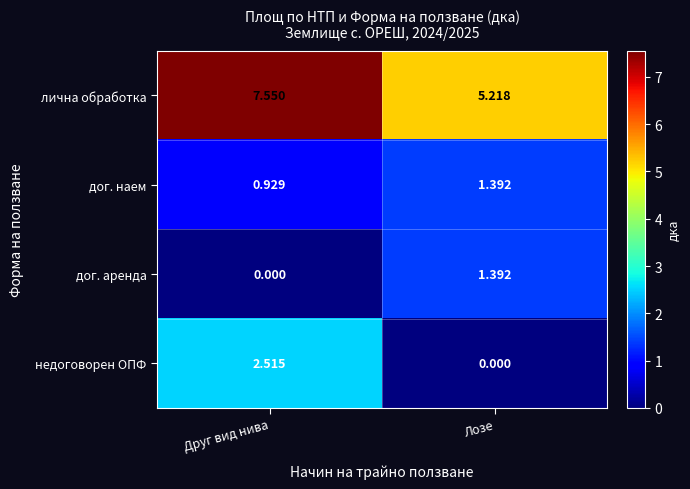

Which label corresponds to the largest value in the chart?

Друг вид нива